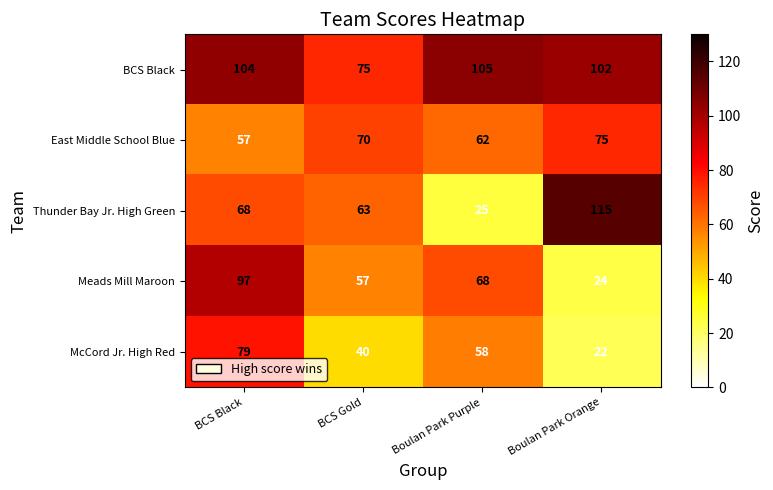

The value of Thunder Bay Jr. High Green at BCS Black is 38. True or false?

False